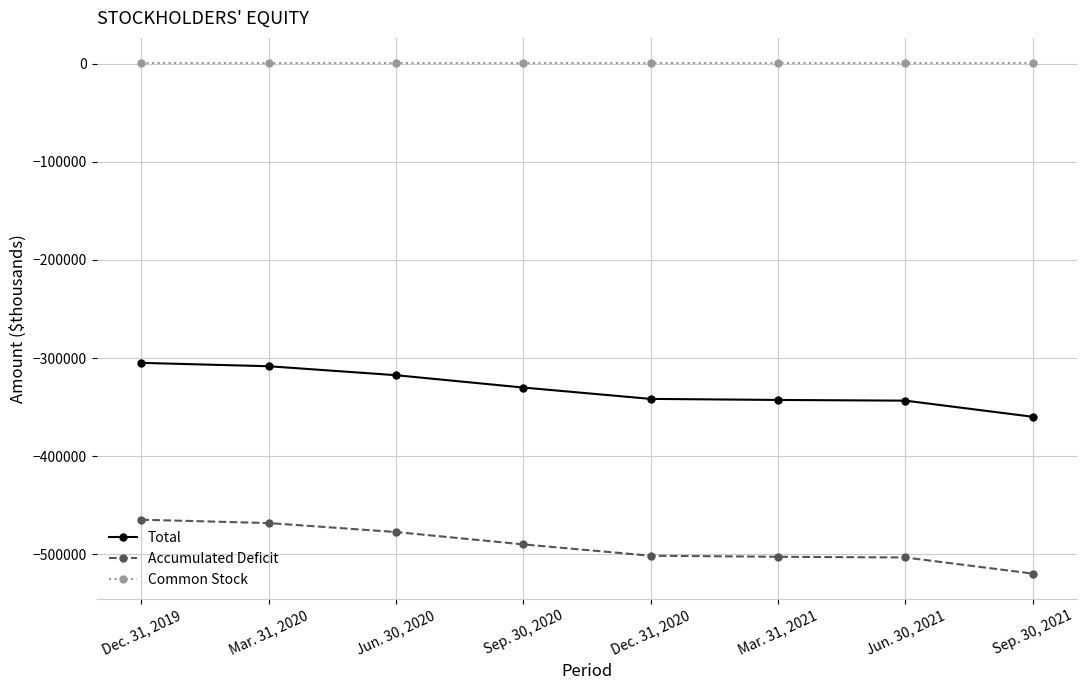

True or false: Accumulated Deficit and Total intersect in this chart.

False